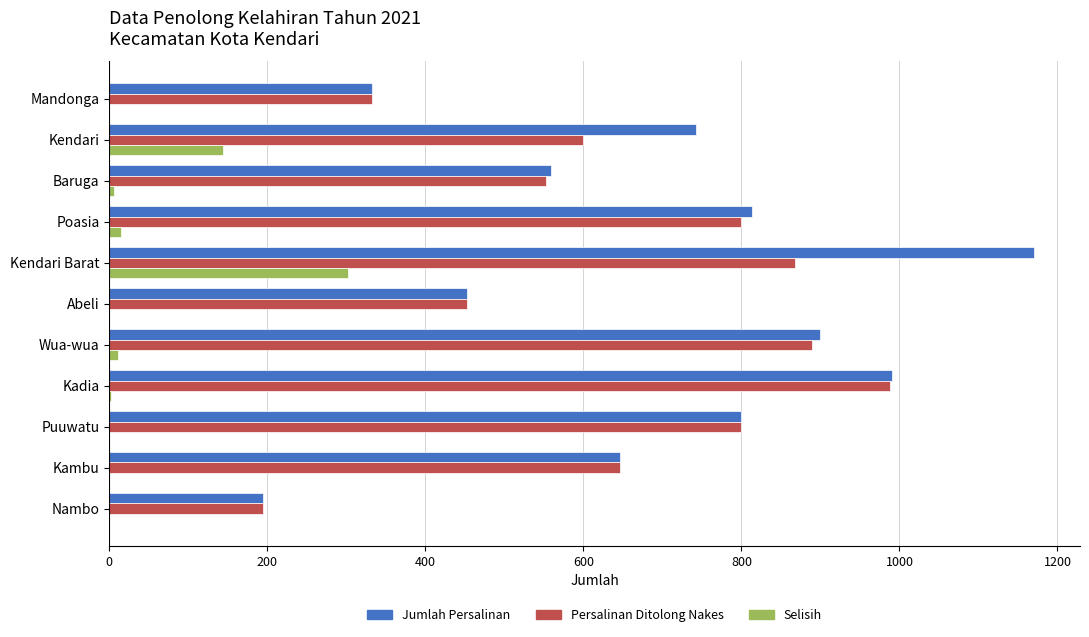

What is the maximum value for Selisih?

302